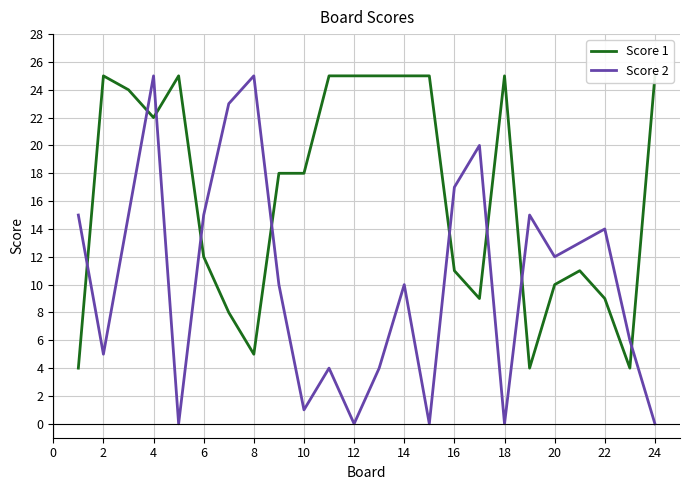

How many lines are shown in the chart?

2